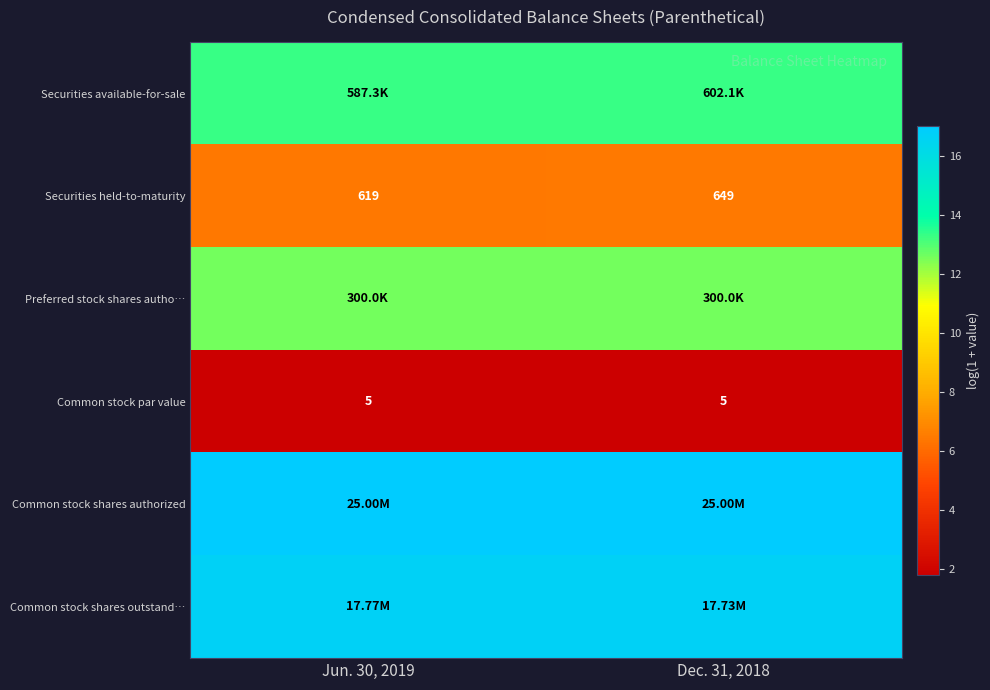

The value of row_4 at Jun. 30, 2019 is 8.7. True or false?

False